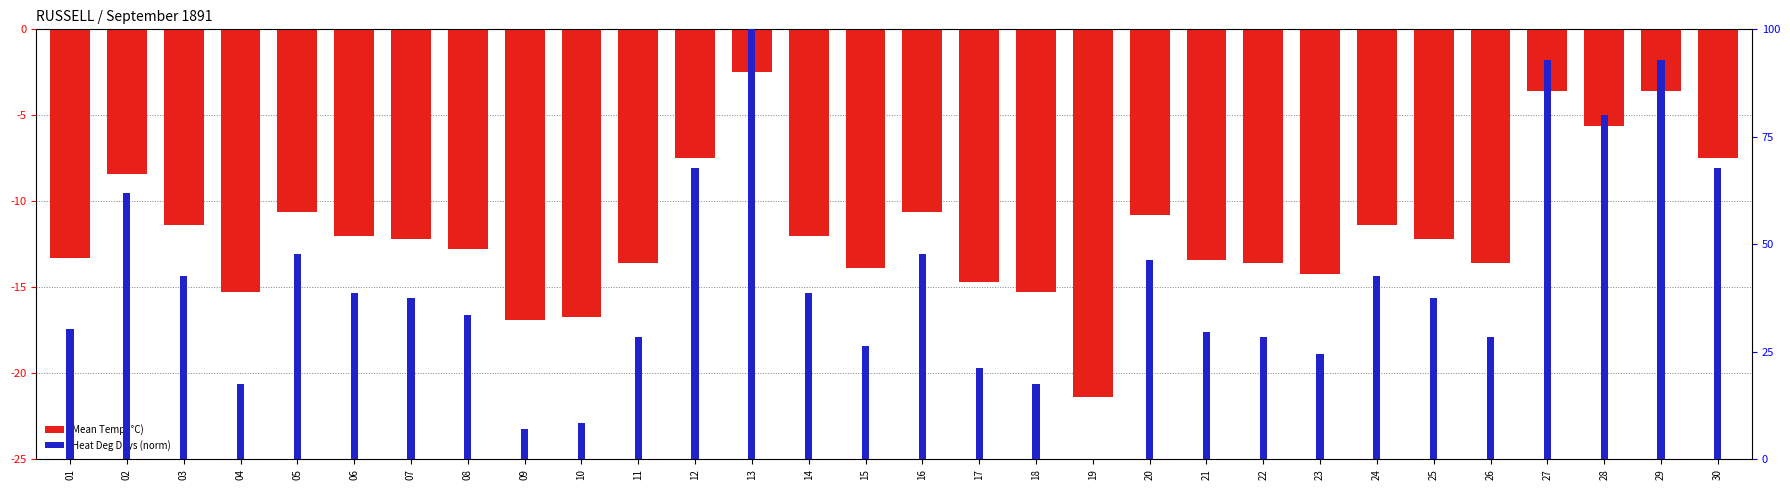

List the series in order of their overall mean, lowest first.

Mean Temp (°C), Heat Deg Days (norm)